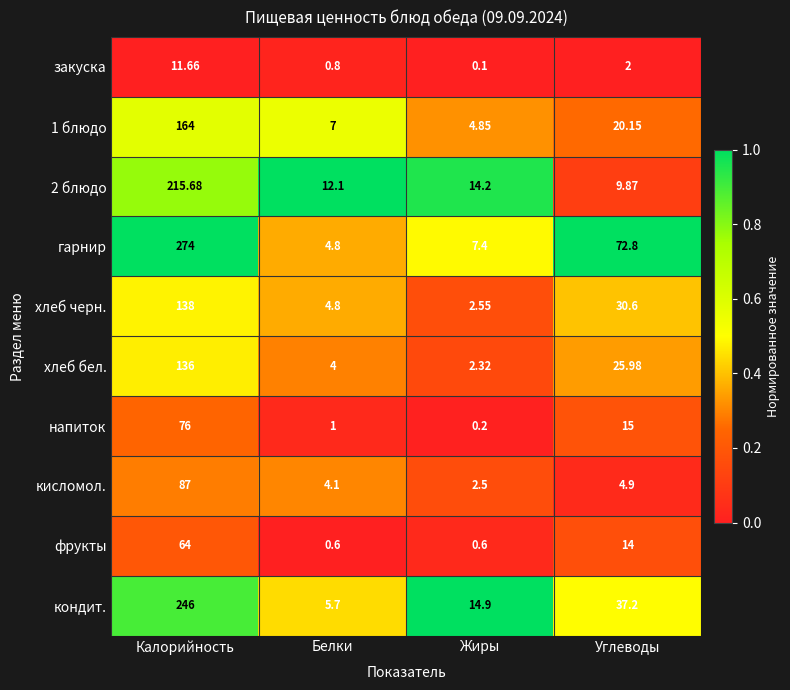

Which label corresponds to the smallest value in the chart?

Жиры